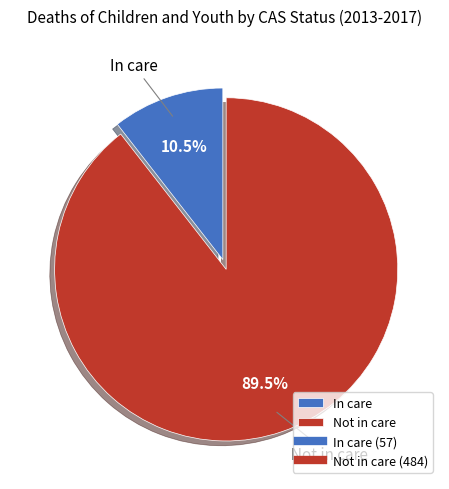

Which category has the biggest portion of the pie?

Not in care